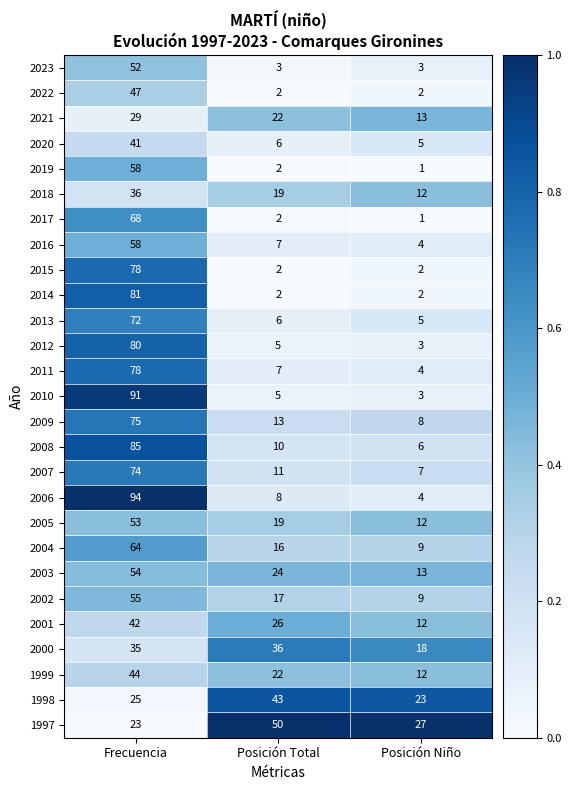

Is it true that 2007 equals 74 at Frecuencia?

True